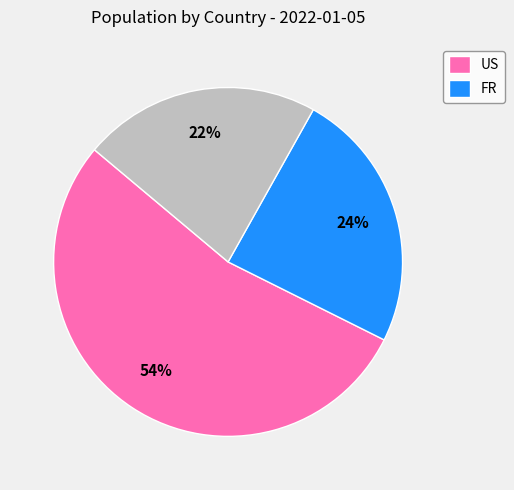

To the nearest percent, what is the average slice percentage?

33%